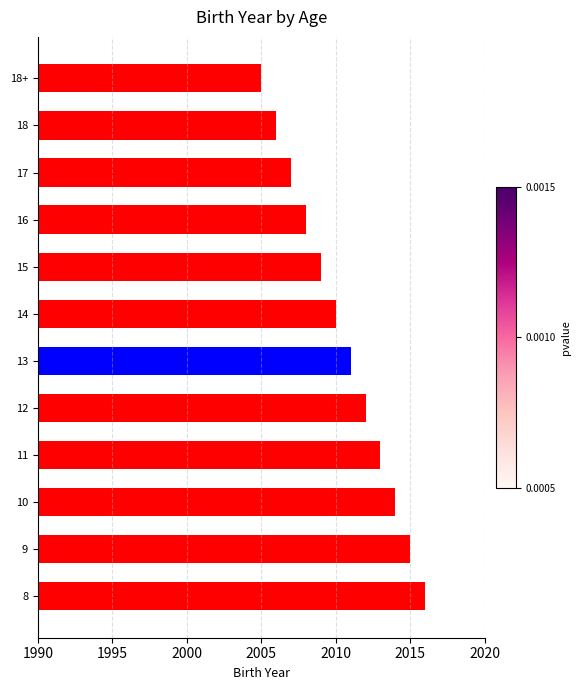

What is the label of the 8th bar from the top?

12